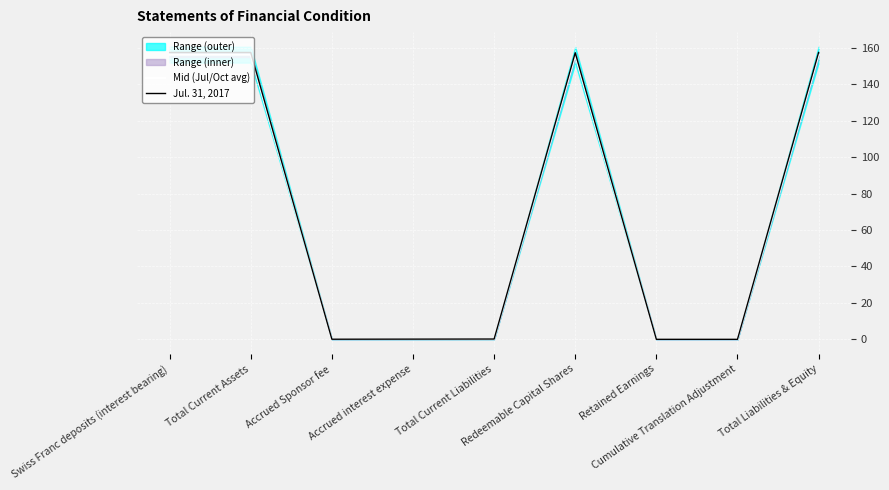

How many interior local peaks does the Mid (Jul/Oct avg) series have?

1